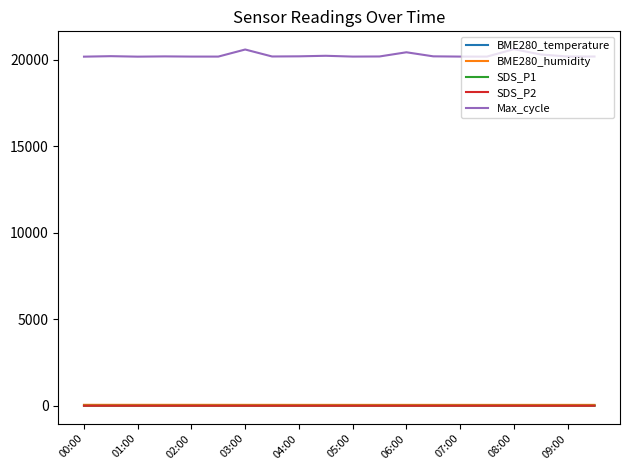

Which series has the widest spread of values?

Max_cycle